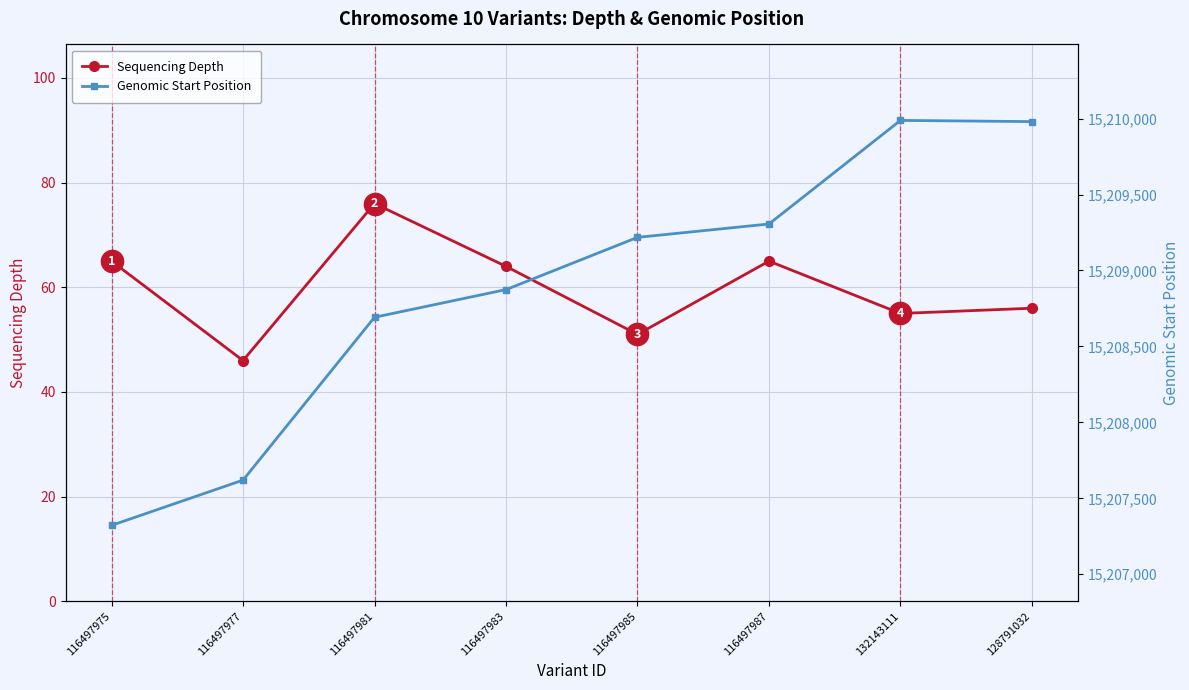

At which category is the sum across all series the highest?

132143111